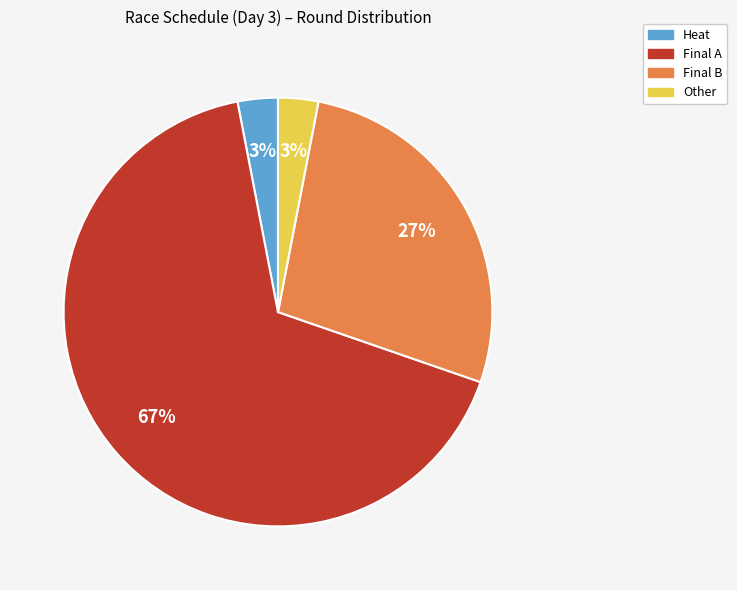

Is there any slice that represents more than half of the pie?

Yes